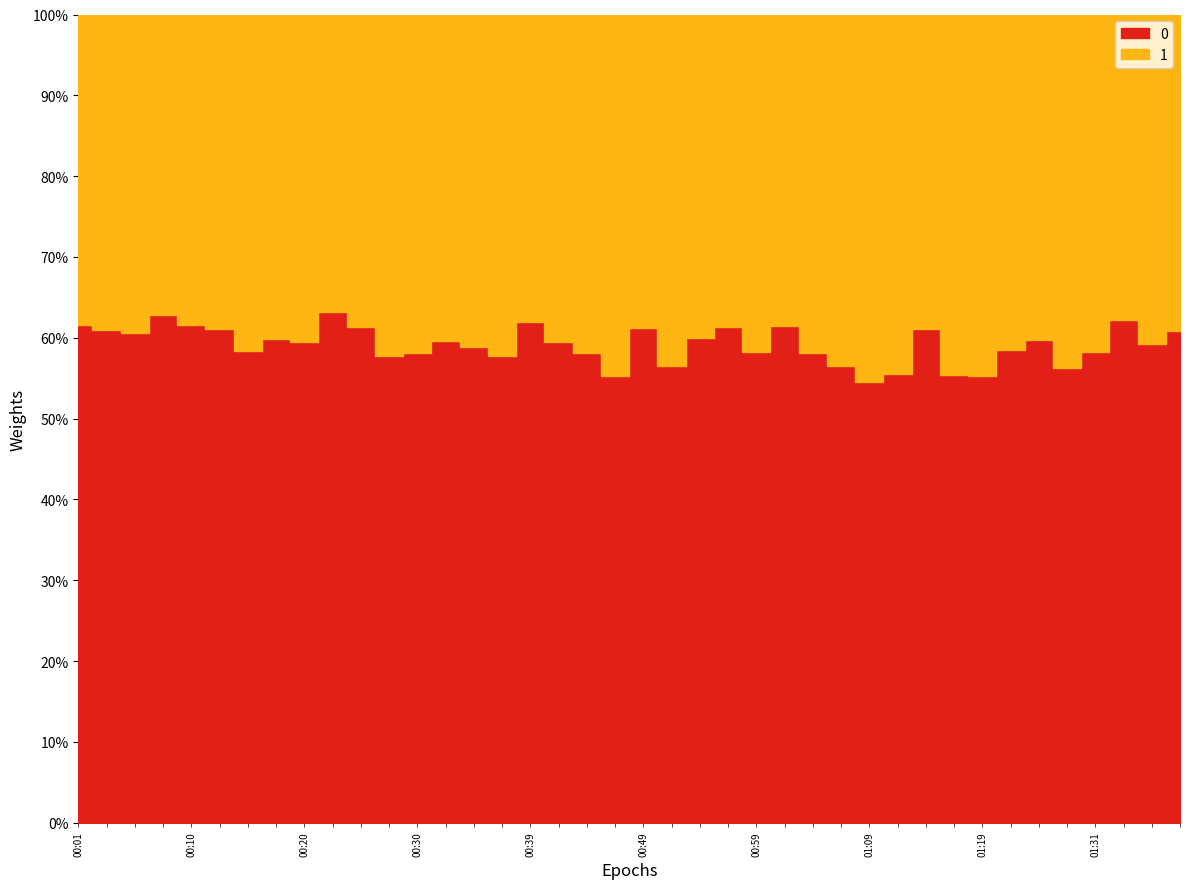

Count the number of categories in the chart.

40